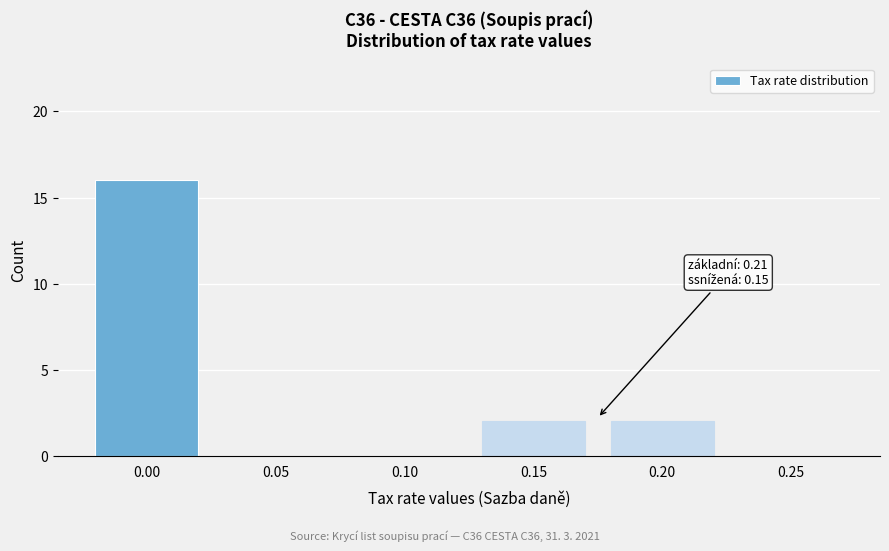

Reading left to right, what are all the values shown in this chart?

0.00=16	0.05=0	0.10=0	0.15=2	0.20=2	0.25=0